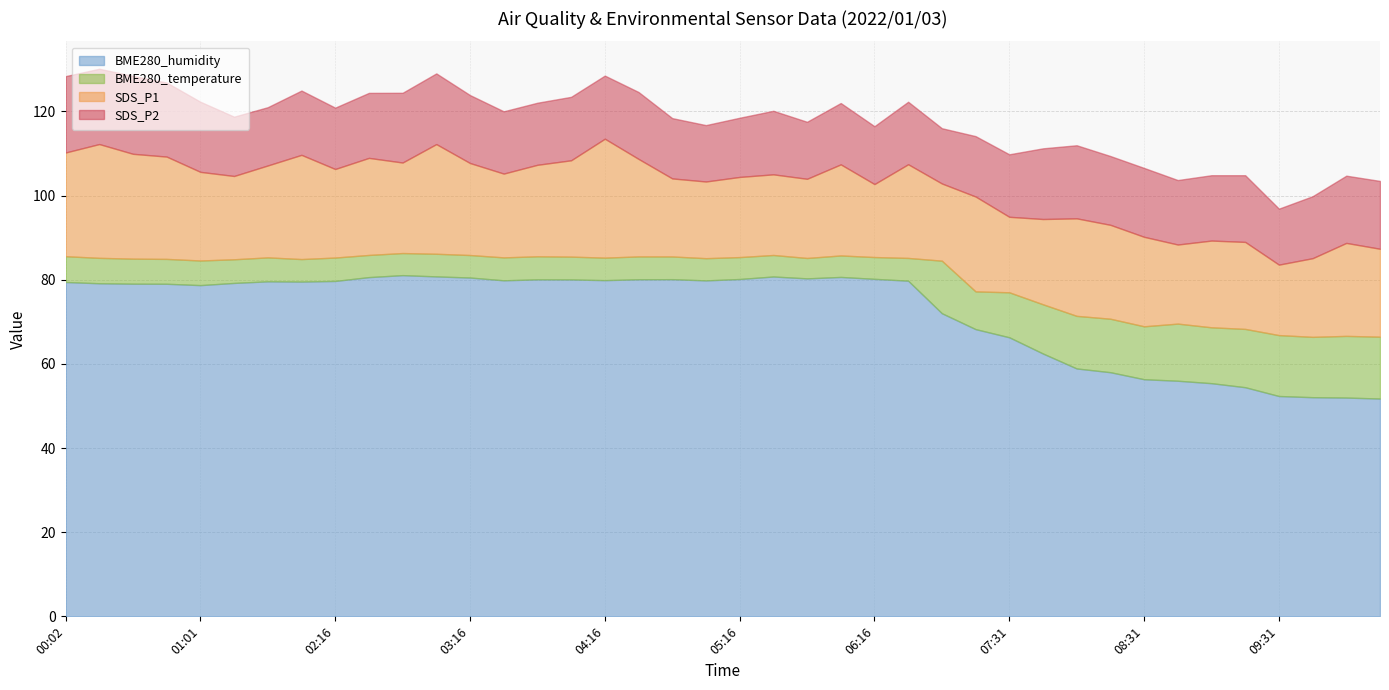

What position from the right is 2022/01/03 06:01?

17